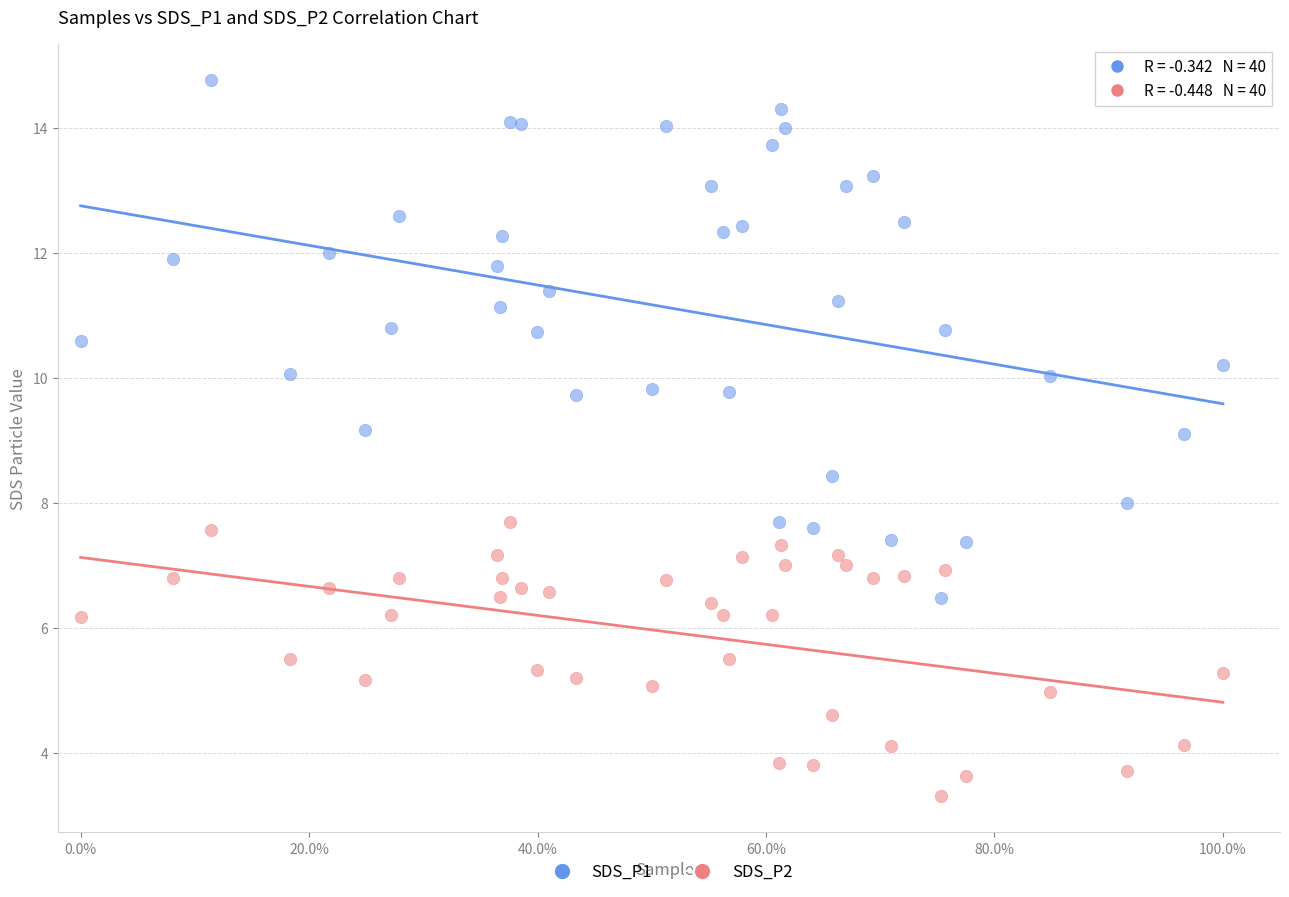

What is the X range (max minus min) for the scatter plot?

1.0